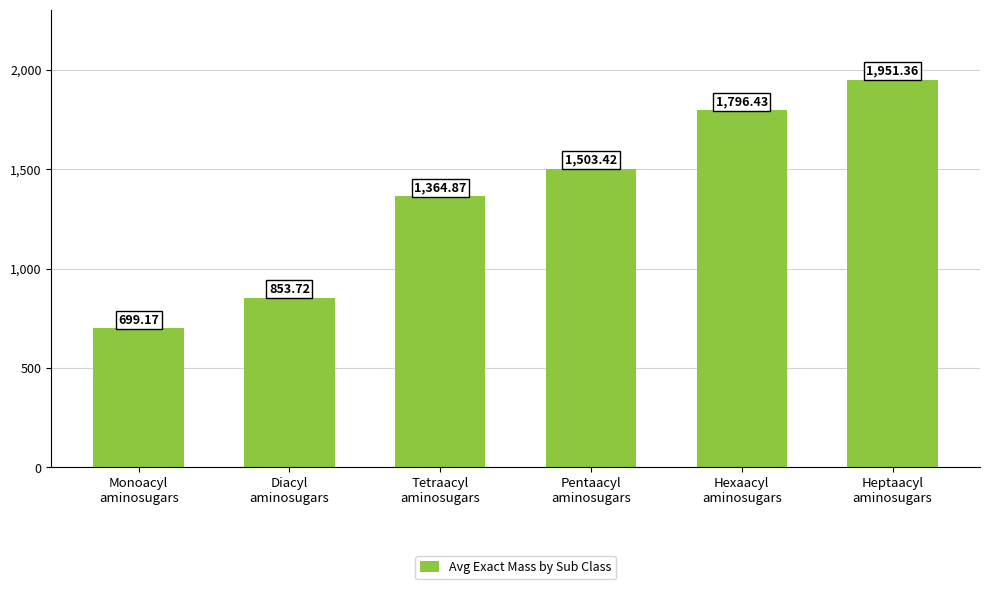

What is the greatest value displayed?

1951.4